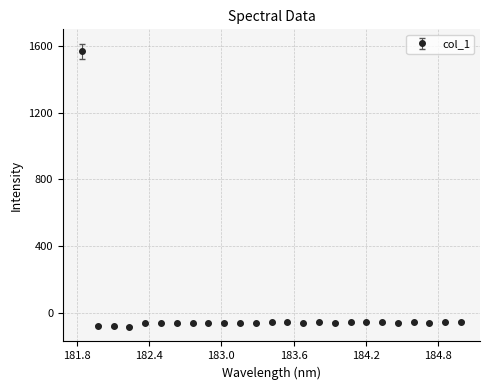

What is the value of the 16th point from the left?

-55.7